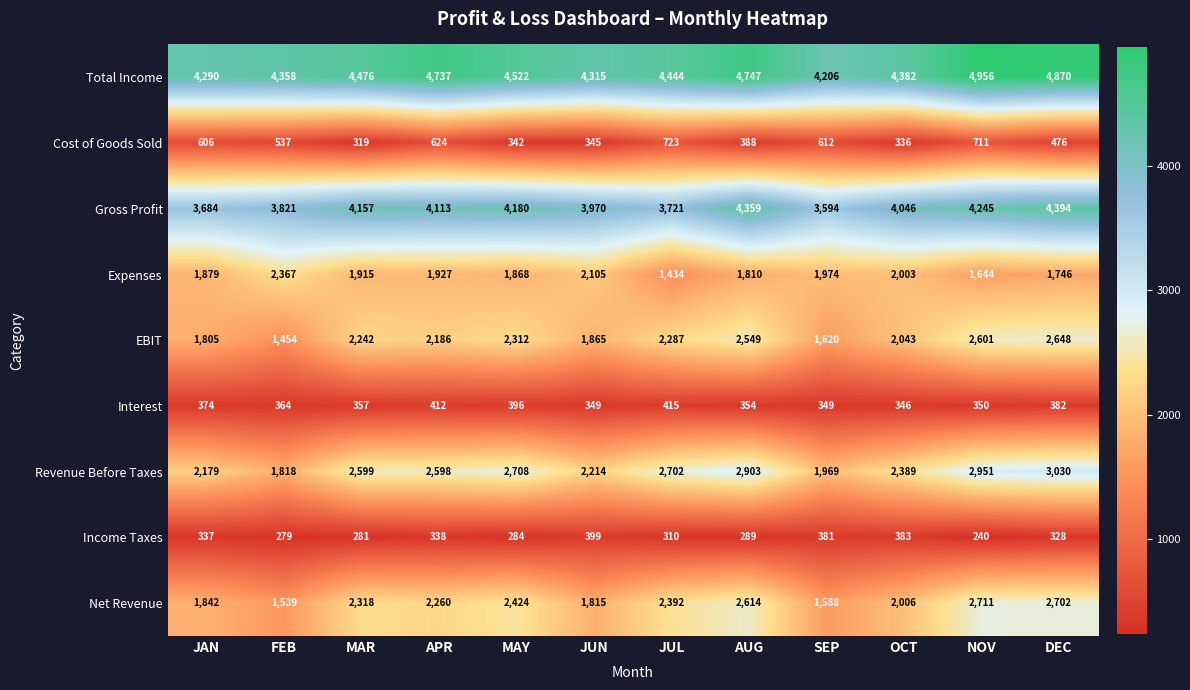

What is the approximate value of Income Taxes at MAR?

281